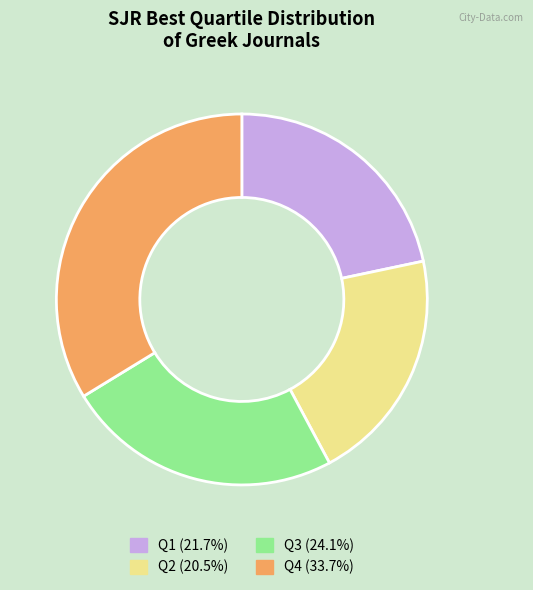

Count the number of slices in the pie.

4